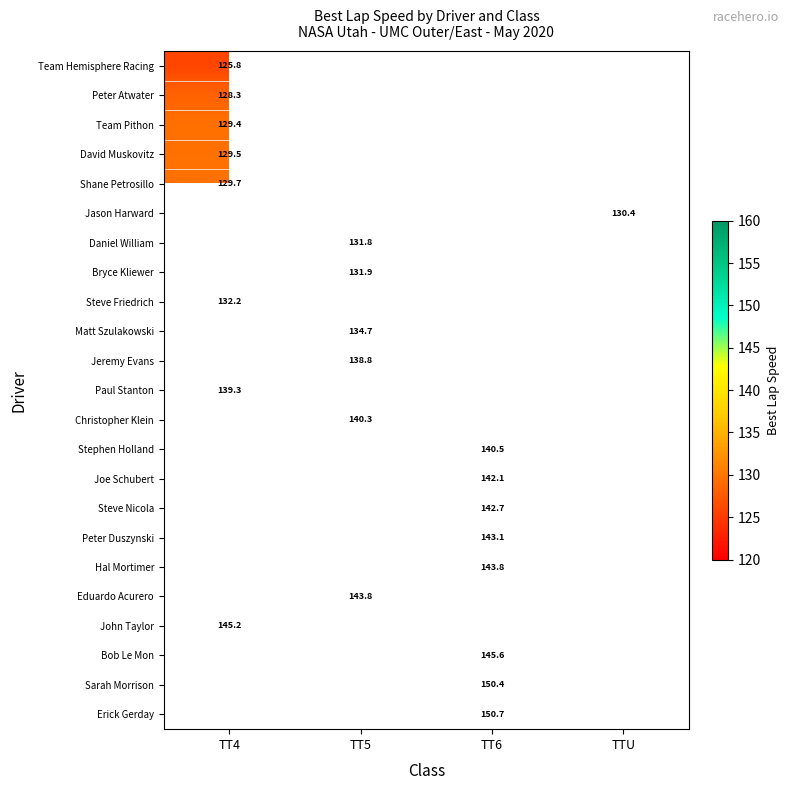

Which series has the largest range (max minus min)?

Team Hemisphere Racing